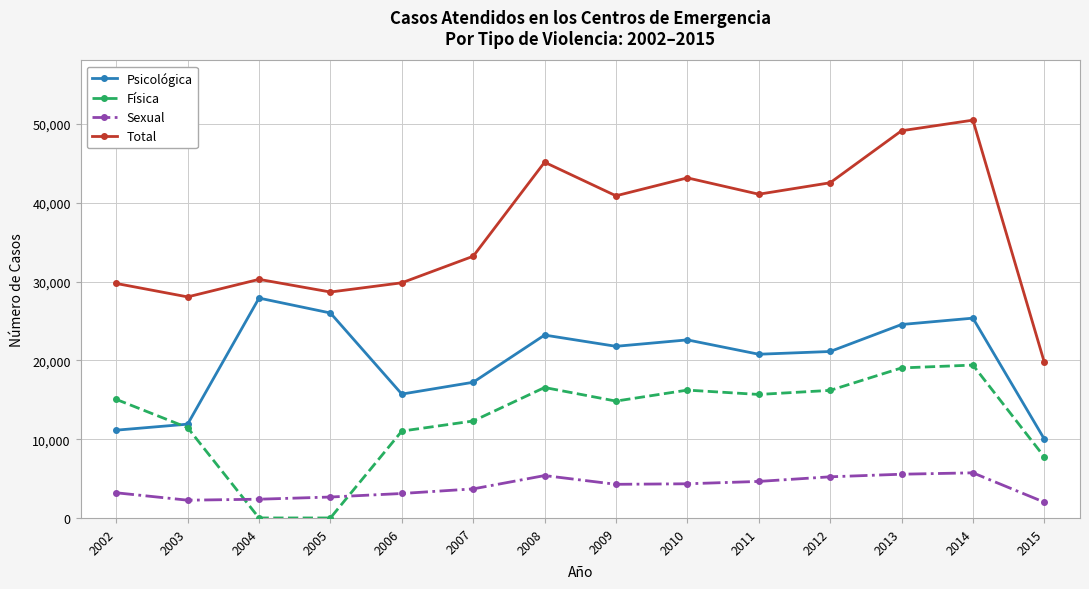

Count the number of categories in the chart.

14